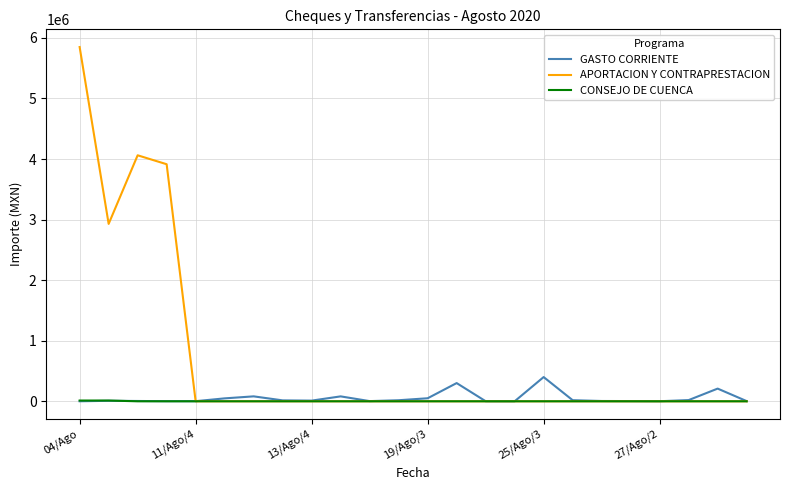

List the series in order of their peak value, lowest first.

CONSEJO DE CUENCA, GASTO CORRIENTE, APORTACION Y CONTRAPRESTACION